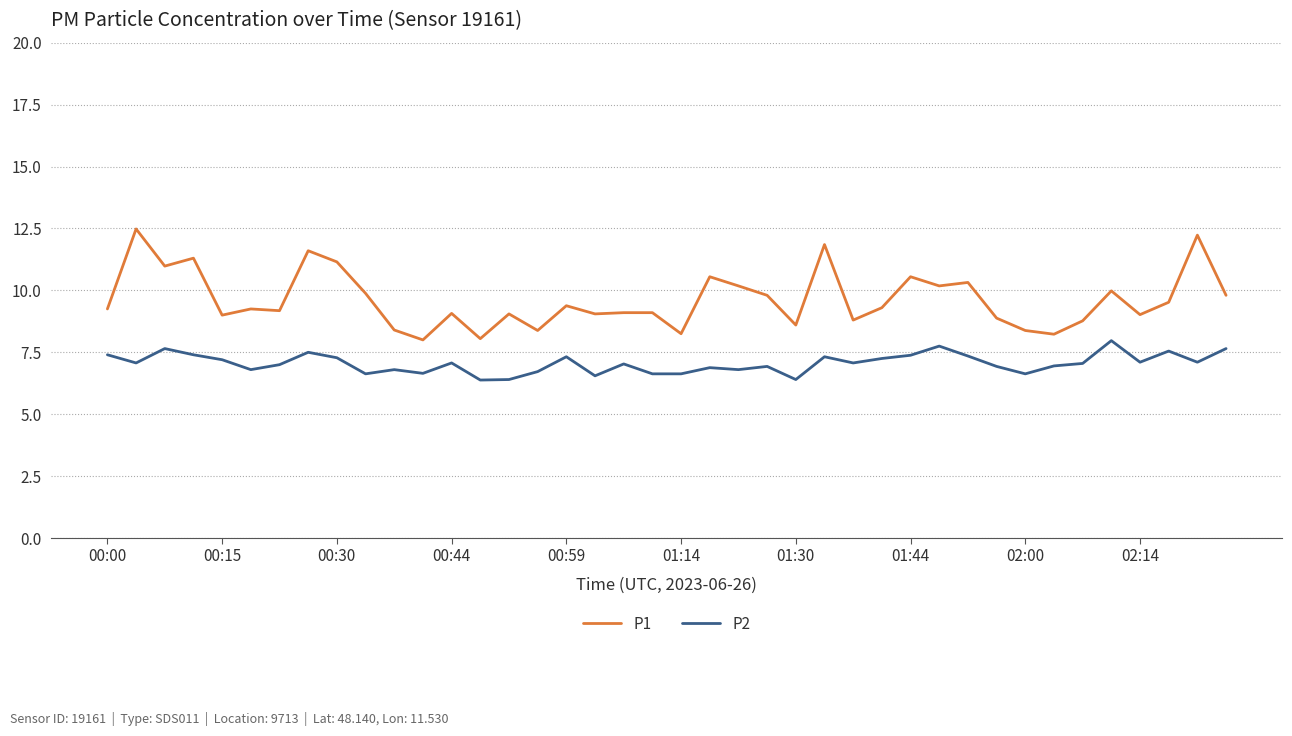

True or false: P1 and P2 intersect in this chart.

False